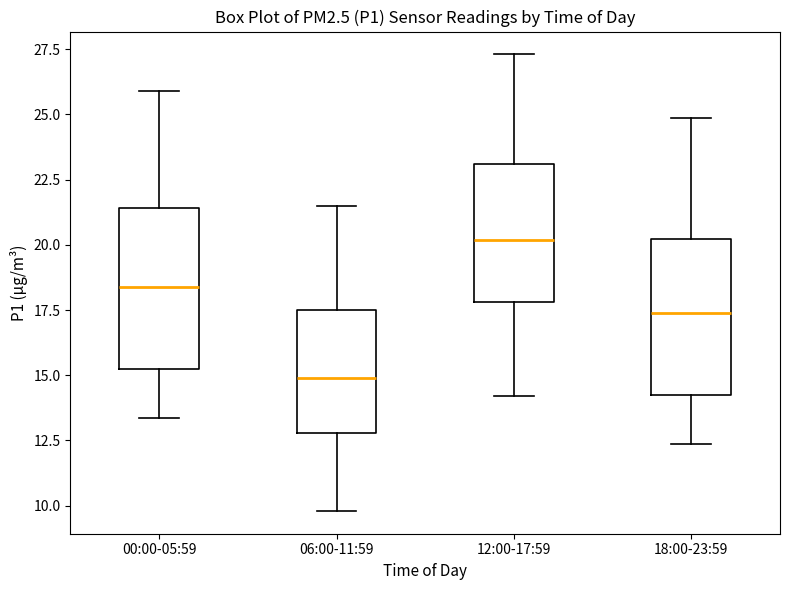

Which box's median line is the lowest?

06:00-11:59